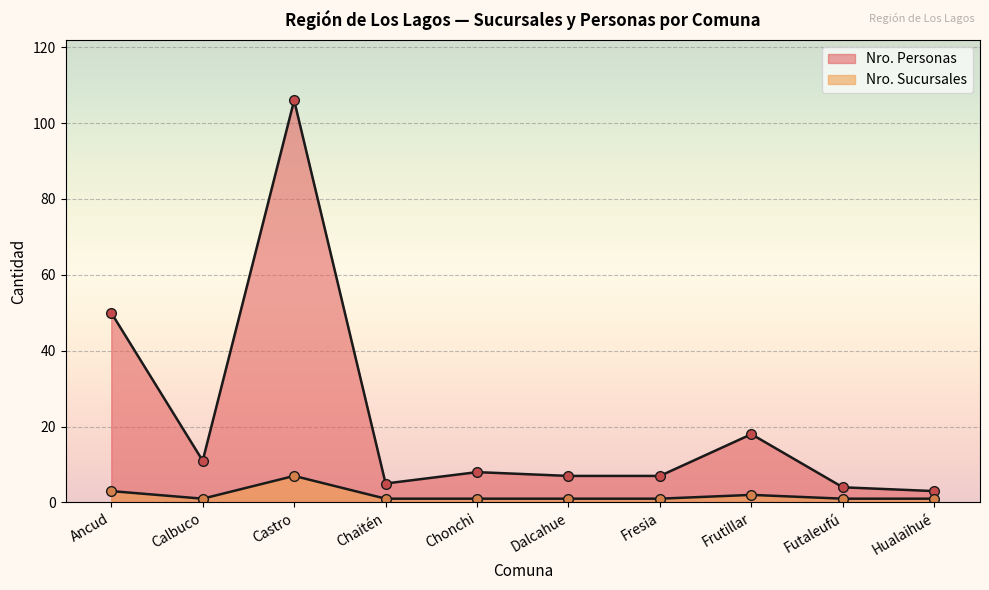

What is the maximum value for Nro. Personas?

106